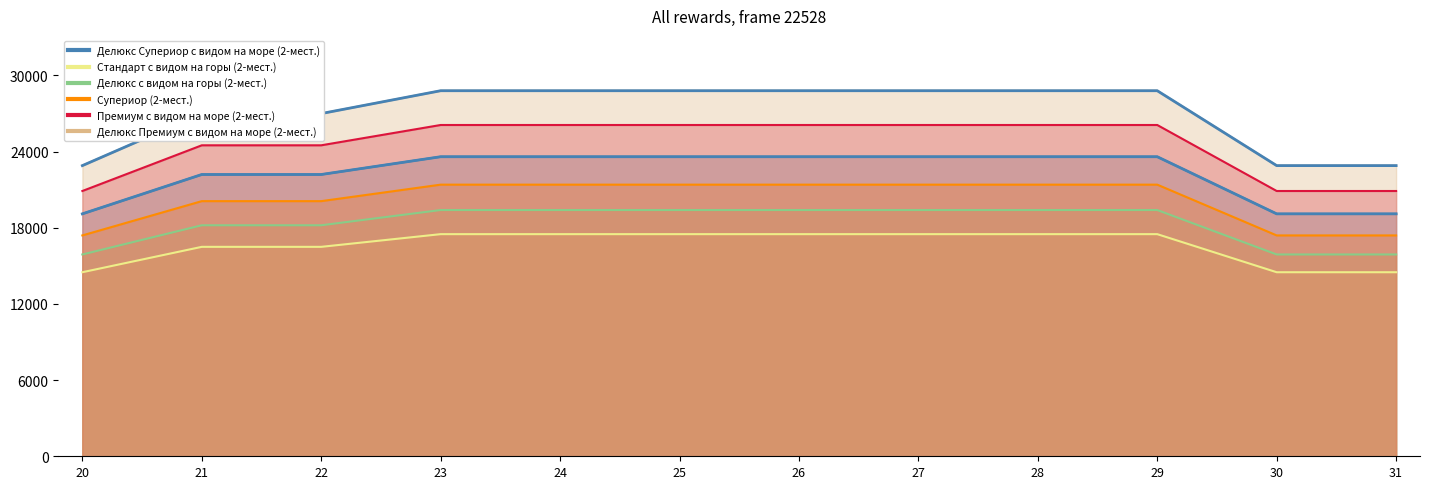

True or false: Делюкс Супериор с видом на море (2-мест.) has a value of 36241 at 22.

False